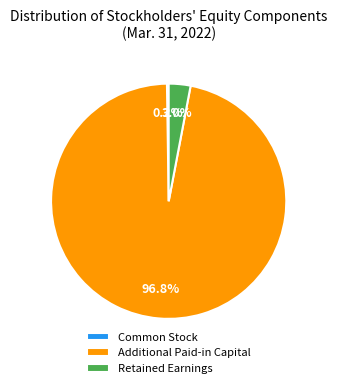

What percentage is the Additional Paid-in Capital slice, to the nearest percent?

97%